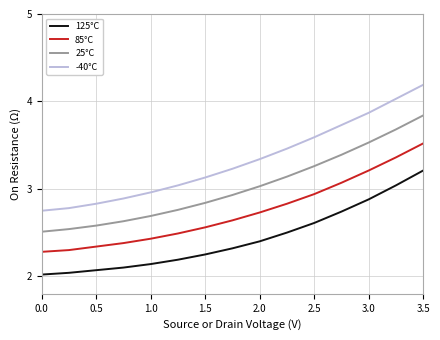

How many lines are shown in the chart?

4